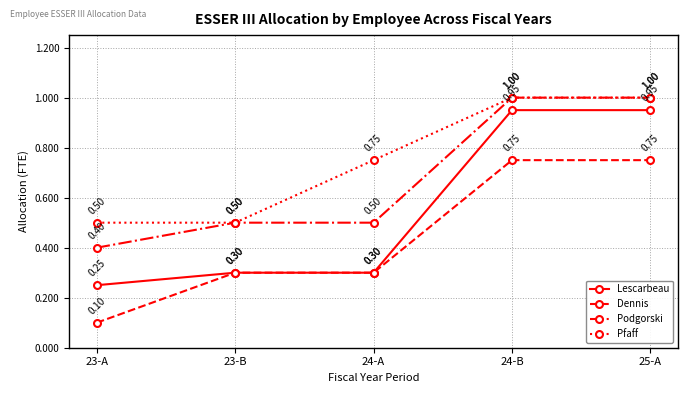

True or false: Dennis and Podgorski cross at least once.

False